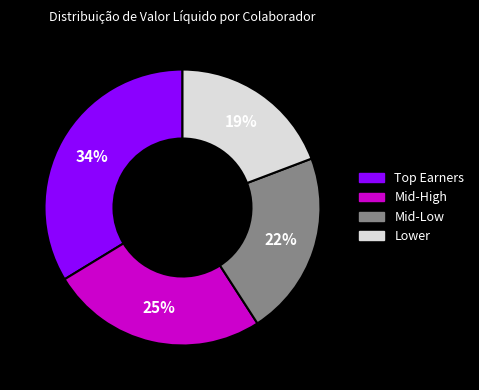

What is the smallest slice in the pie chart?

Lower